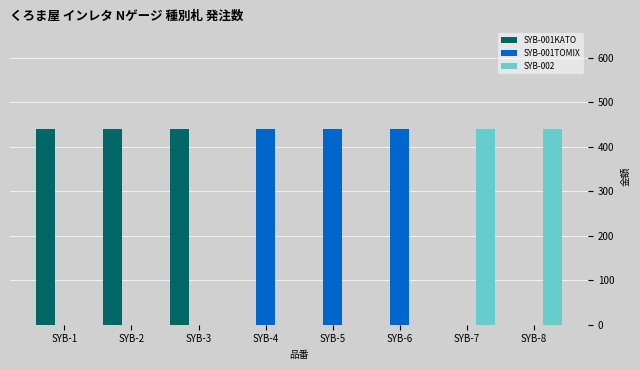

Reading right to left, transcribe all the data shown in this chart.

SYB-001KATO: SYB-8=0	SYB-7=0	SYB-6=0	SYB-5=0	SYB-4=0	SYB-3=440	SYB-2=440	SYB-1=440
SYB-001TOMIX: SYB-8=0	SYB-7=0	SYB-6=440	SYB-5=440	SYB-4=440	SYB-3=0	SYB-2=0	SYB-1=0
SYB-002: SYB-8=440	SYB-7=440	SYB-6=0	SYB-5=0	SYB-4=0	SYB-3=0	SYB-2=0	SYB-1=0